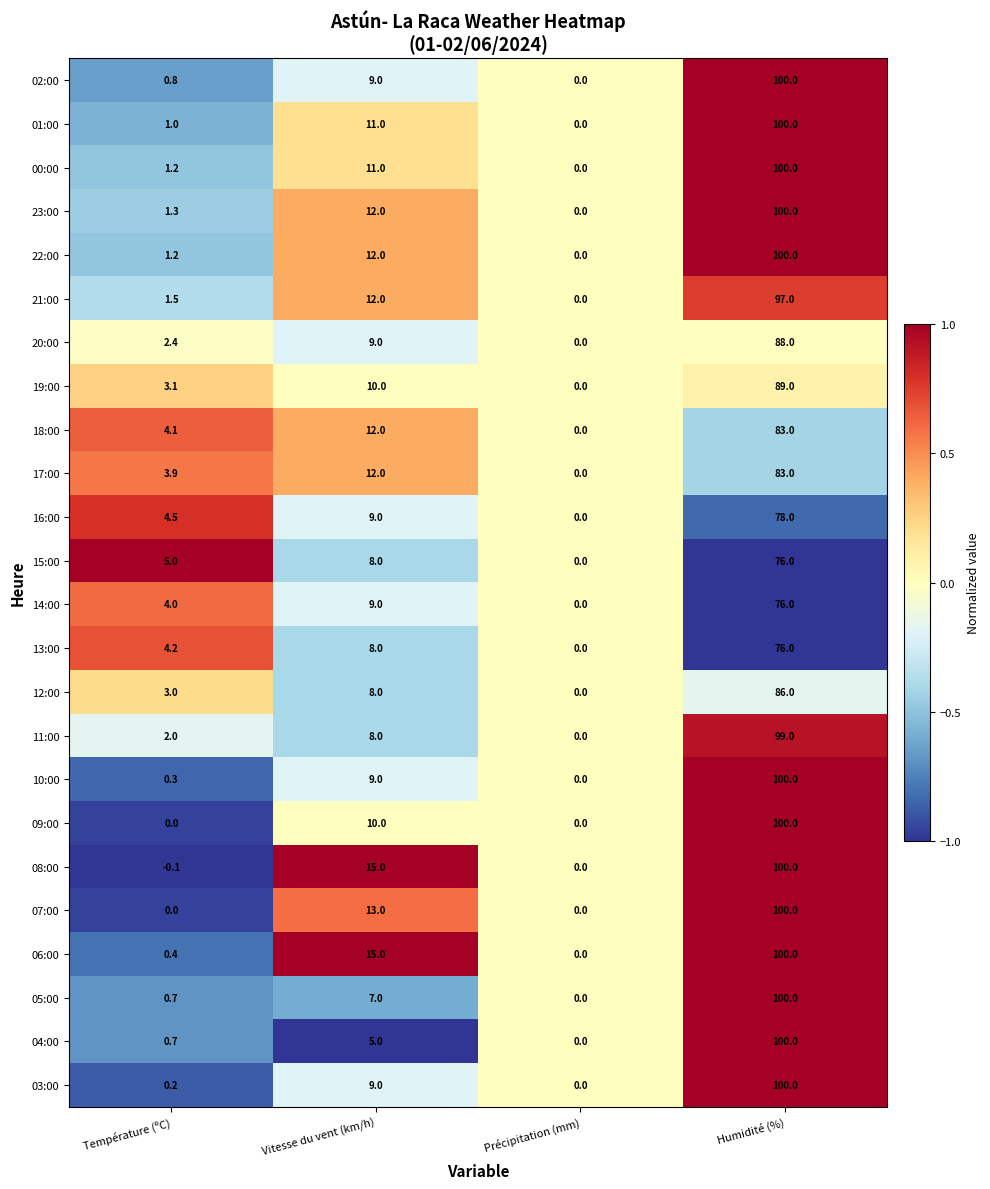

What is the minimum value shown in the chart?

-0.1